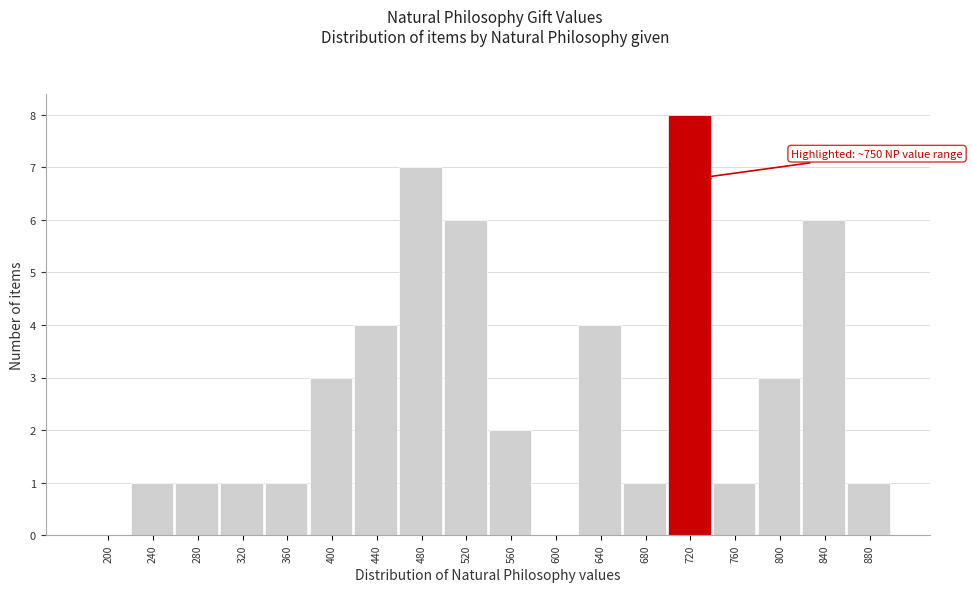

Reading left to right, what are all the values shown in this chart?

200=0	240=1	280=1	320=1	360=1	400=3	440=4	480=7	520=6	560=2	600=0	640=4	680=1	720=8	760=1	800=3	840=6	880=1